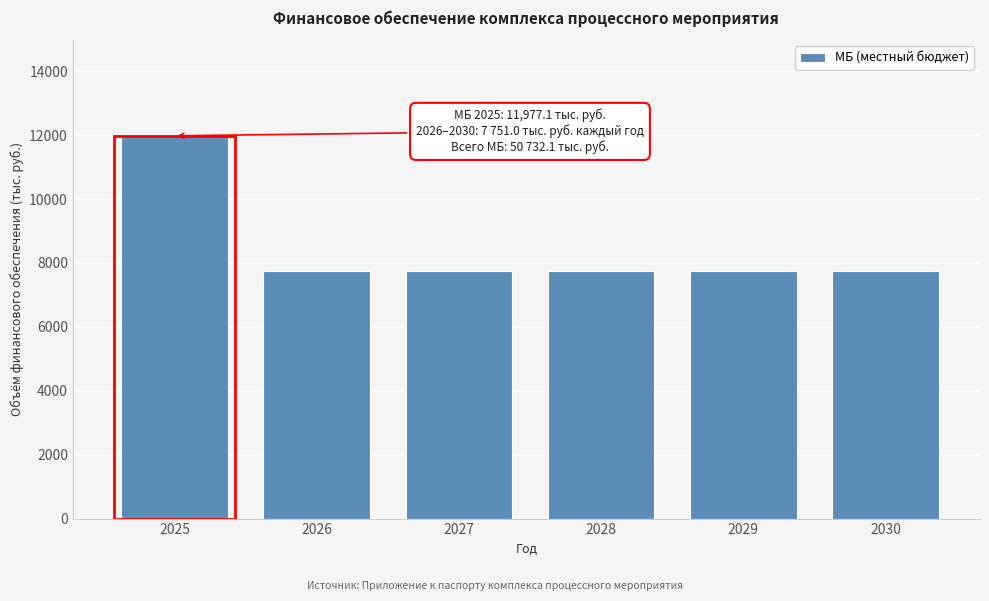

Reading left to right, list all the values displayed in this chart.

2025=11977.1	2026=7751.0	2027=7751.0	2028=7751.0	2029=7751.0	2030=7751.0